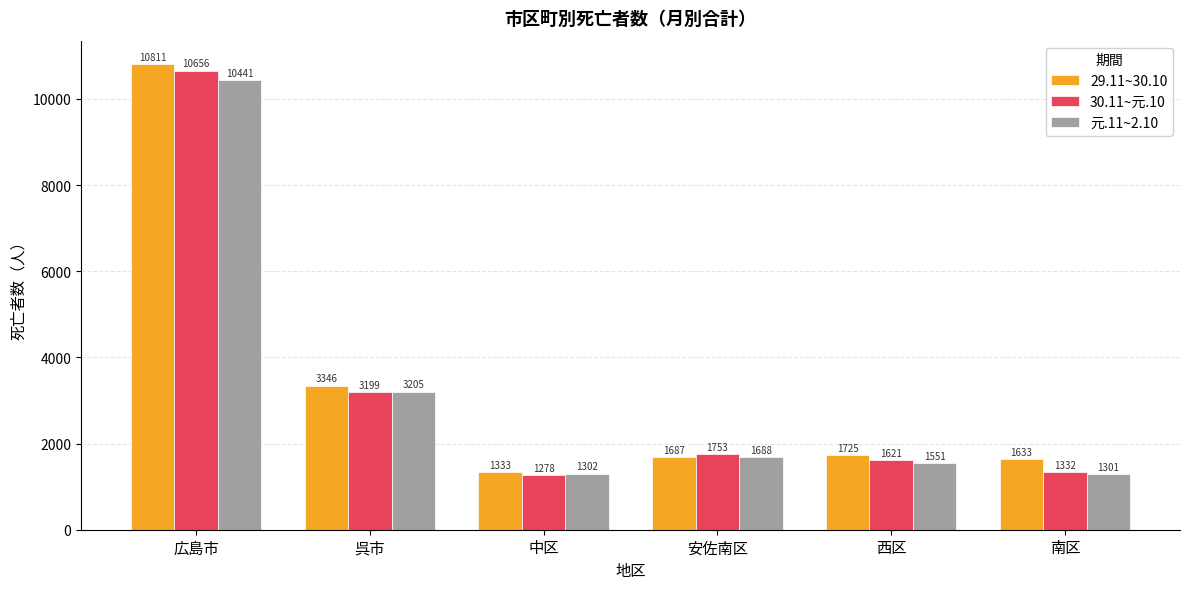

What is the minimum value for 30.11~元.10?

1278